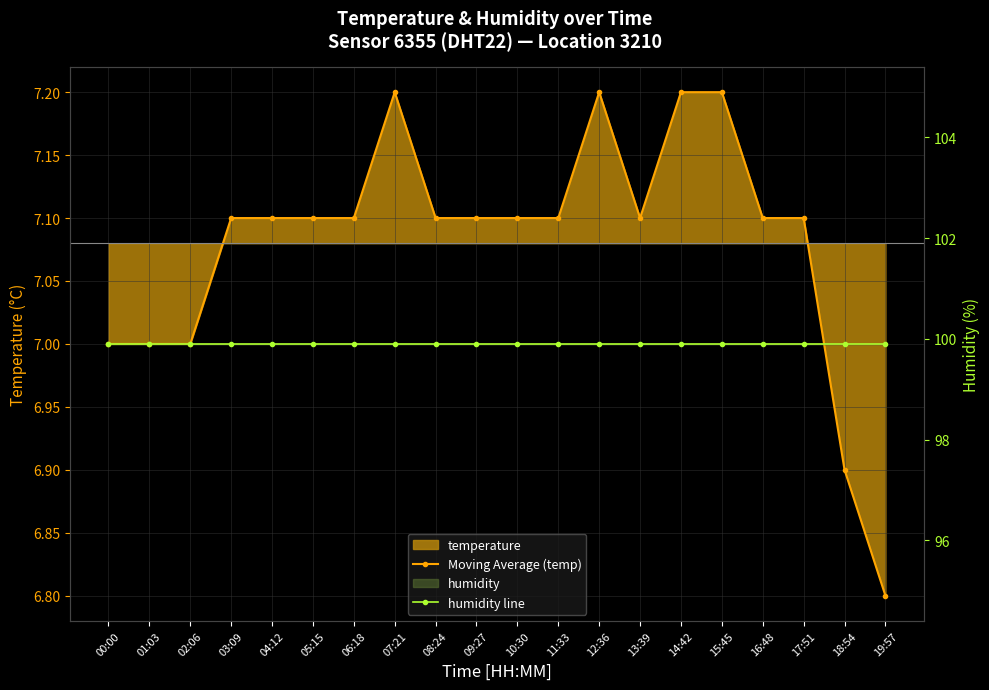

The humidity line series shows 99.9 at 14:42. True or false?

True